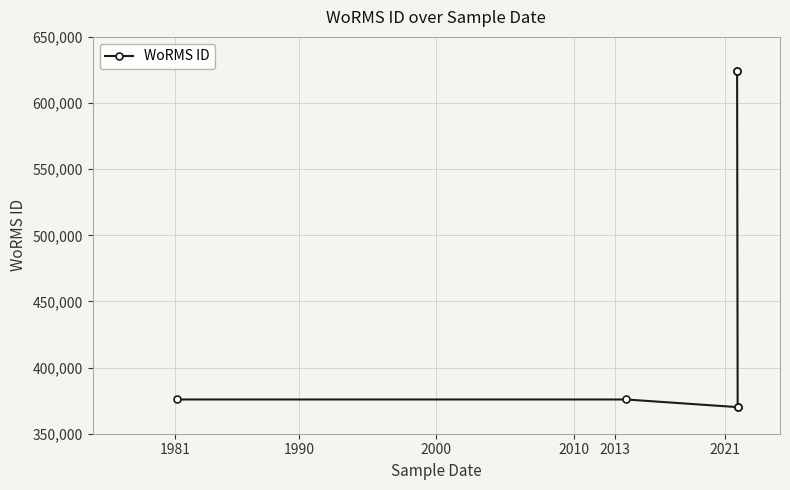

How many lines are shown in the chart?

1